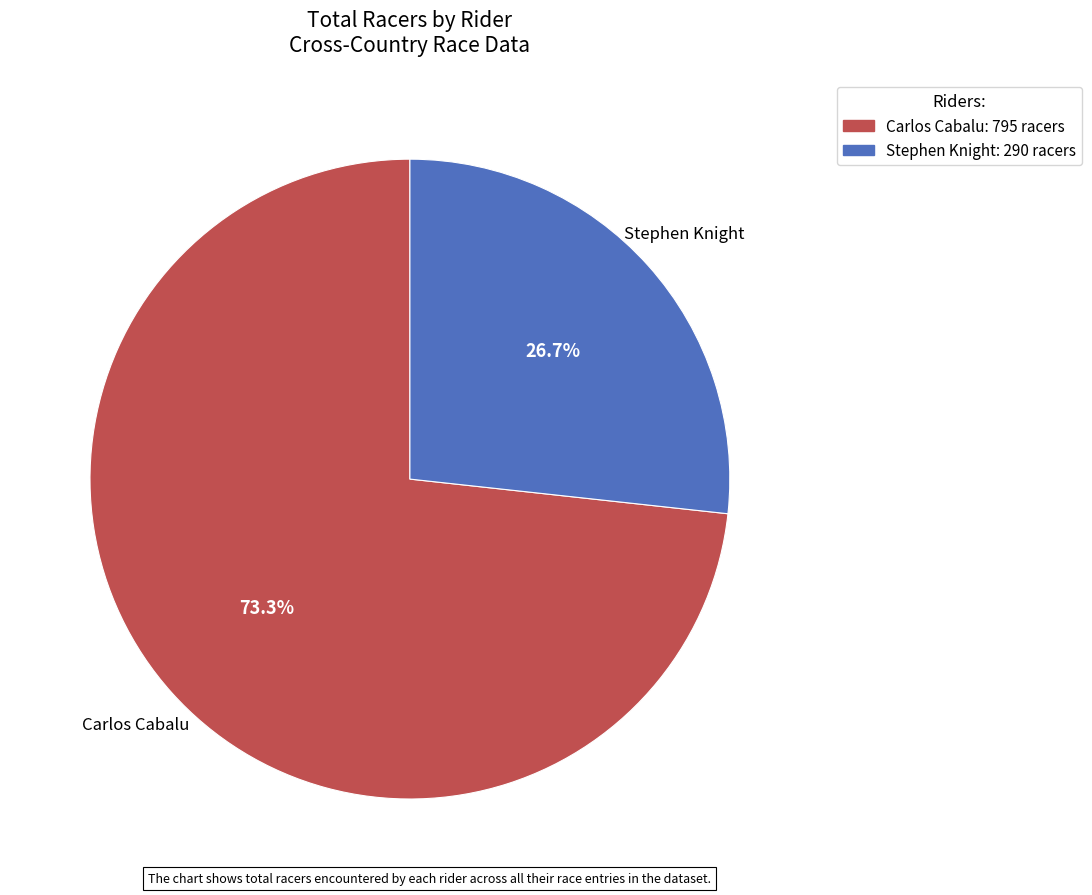

Does any single category account for the majority?

Yes